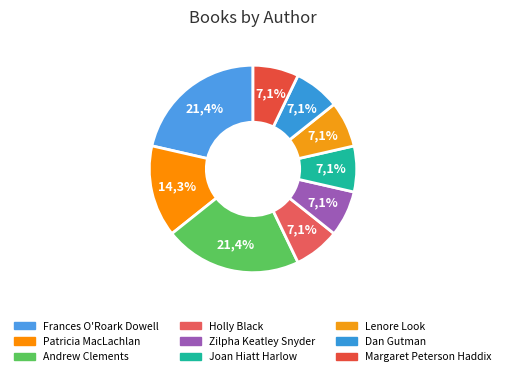

True or false: Lenore Look accounts for 1% of the total.

False